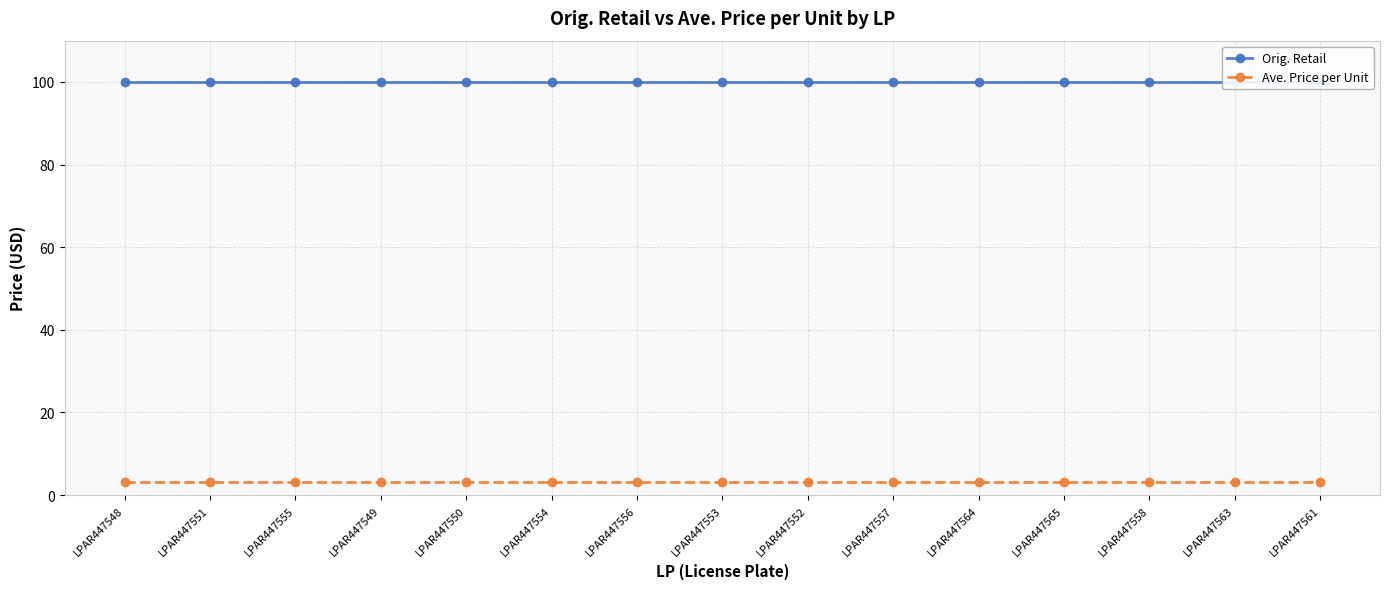

What are all the series names shown in the legend?

Orig. Retail, Ave. Price per Unit